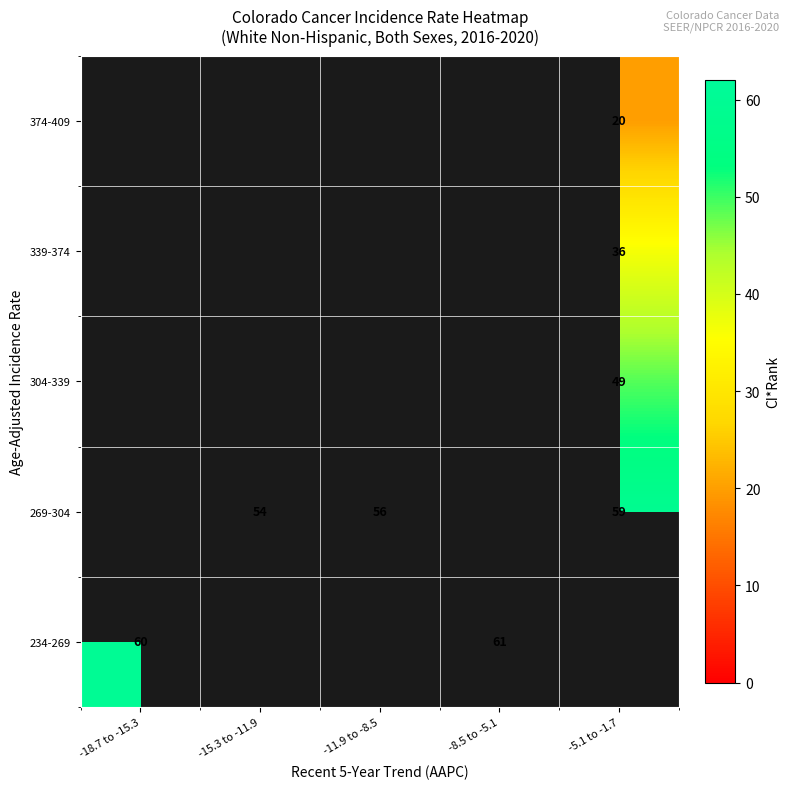

At how many categories does at least one series exceed 54?

4